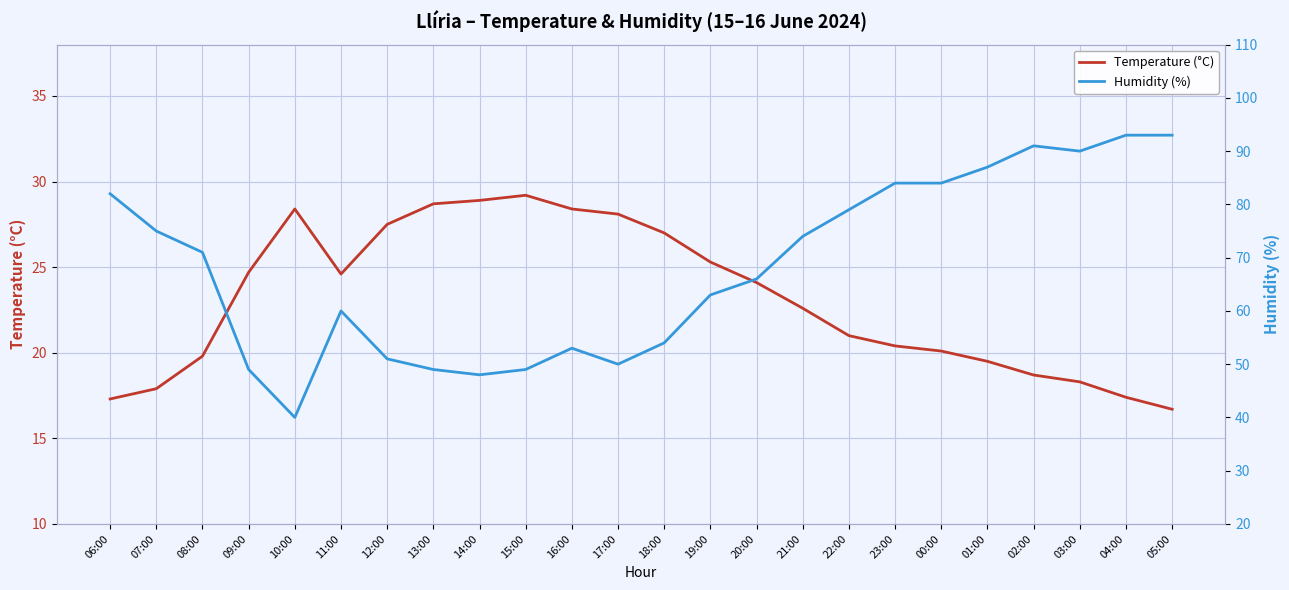

Is this an area chart (filled region under the line)?

No